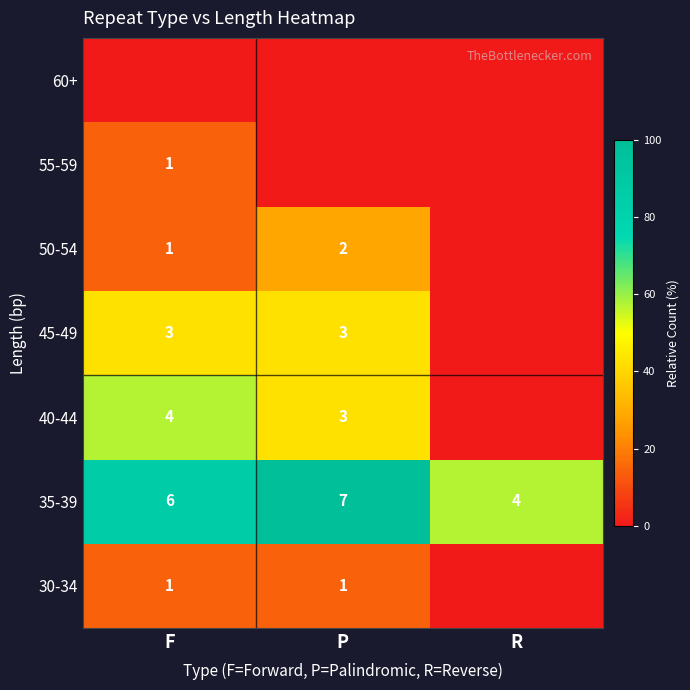

How many 35-39 values are between 4 and 7?

3